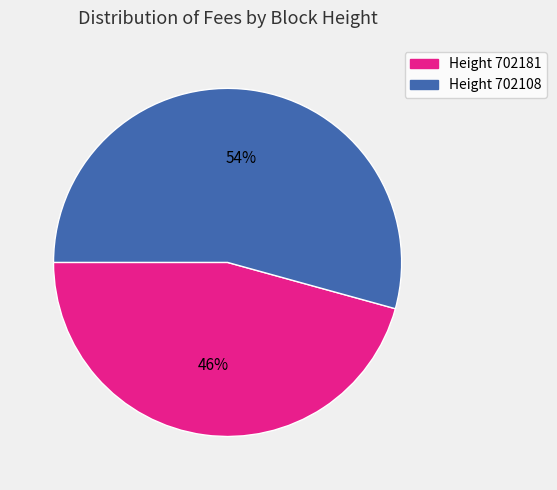

To the nearest percent, what is the average slice percentage?

50%